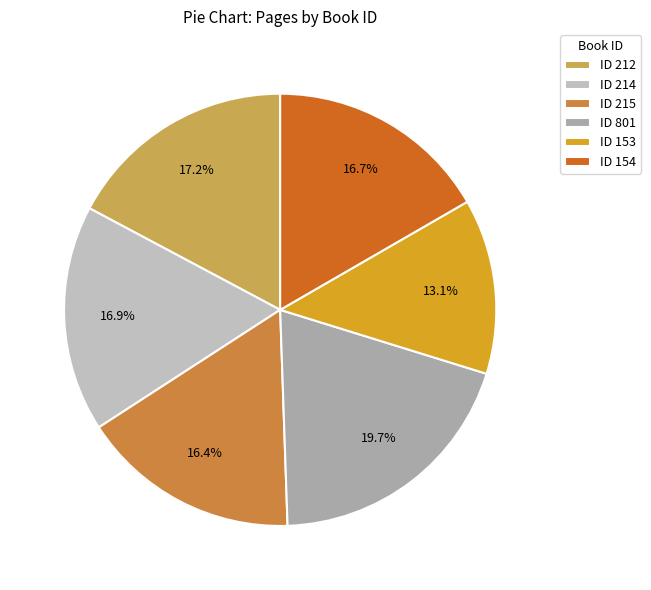

How many slices are in this pie chart?

6